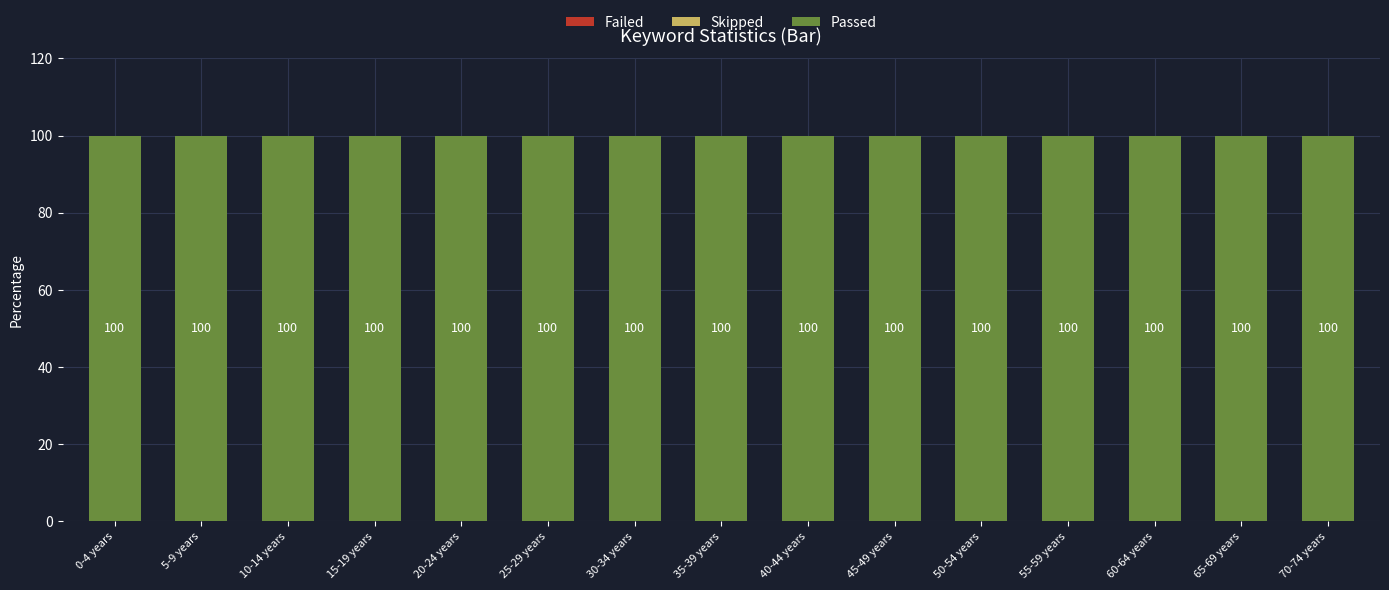

Read the Passed value at 5-9 years.

100